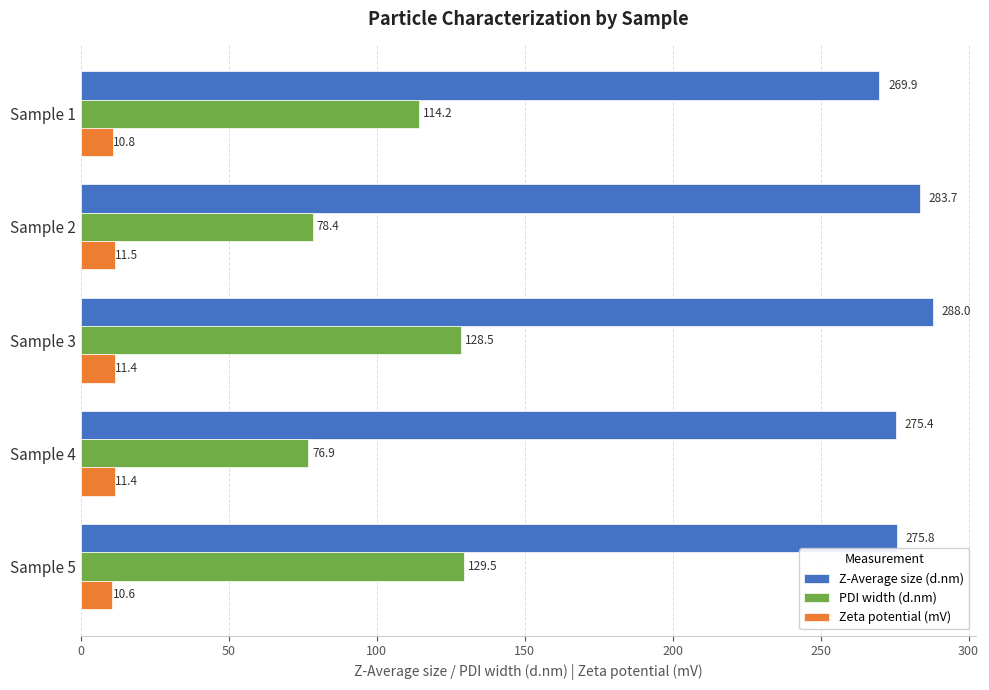

At which category does the chart reach its minimum across all series?

Sample 5